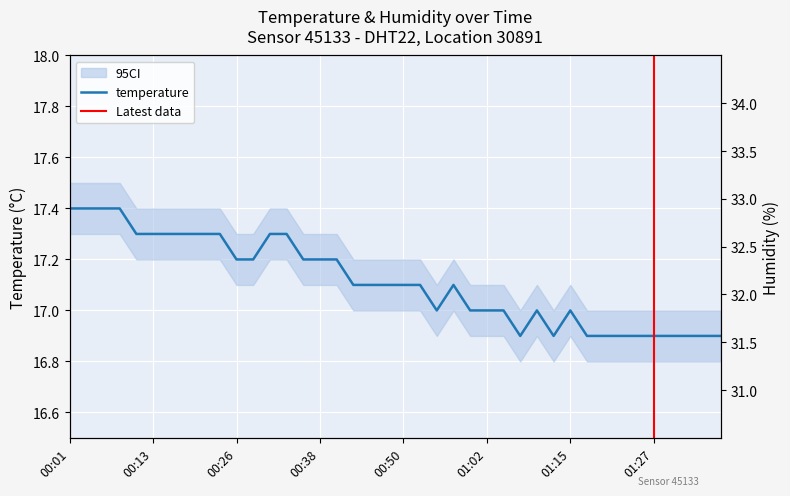

At which label does the data first exceed 17?

00:01